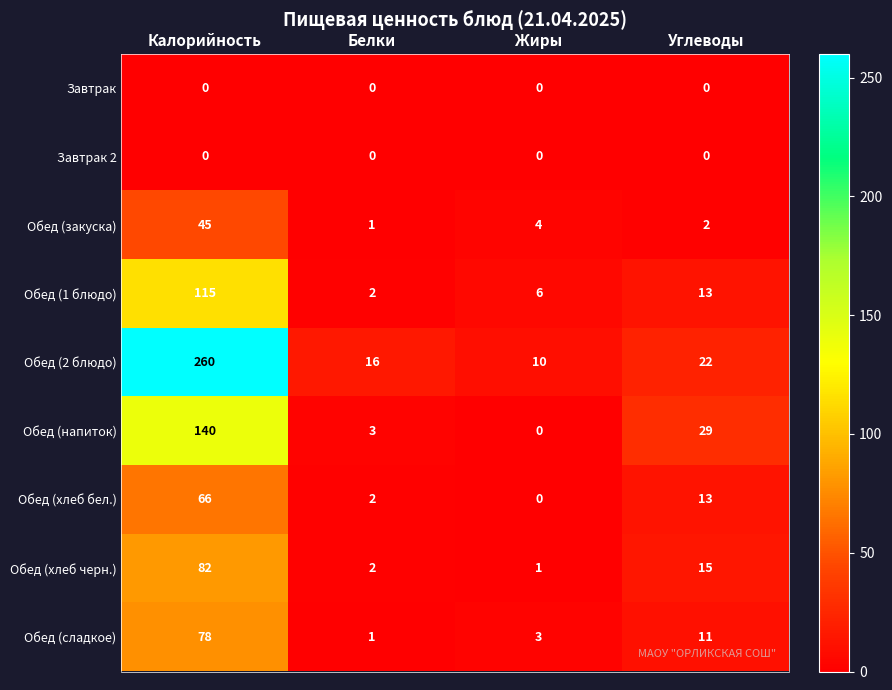

True or false: Обед (сладкое) has a value of 3 at Жиры.

True